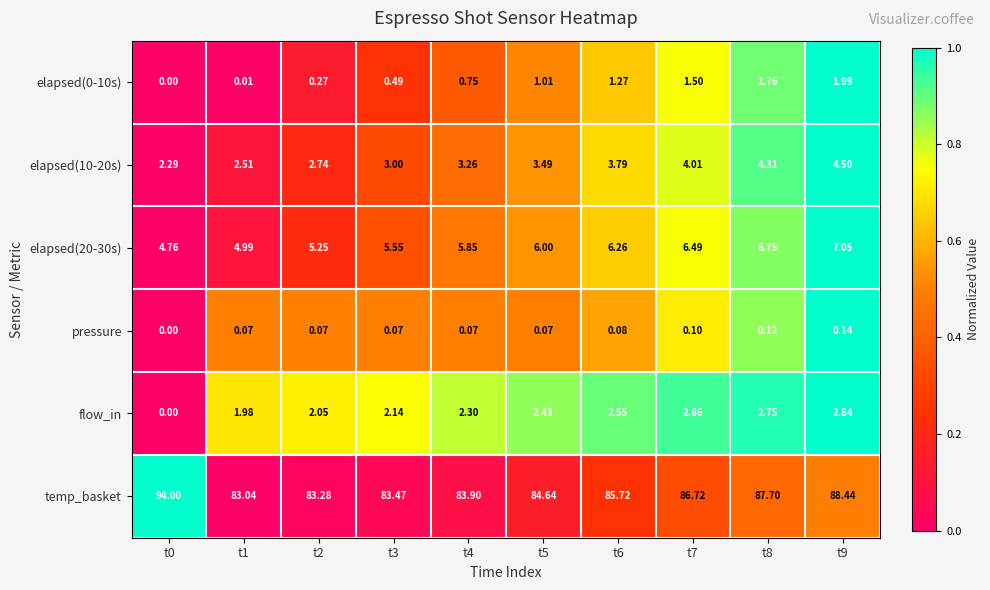

Which series has the largest range (max minus min)?

temp_basket